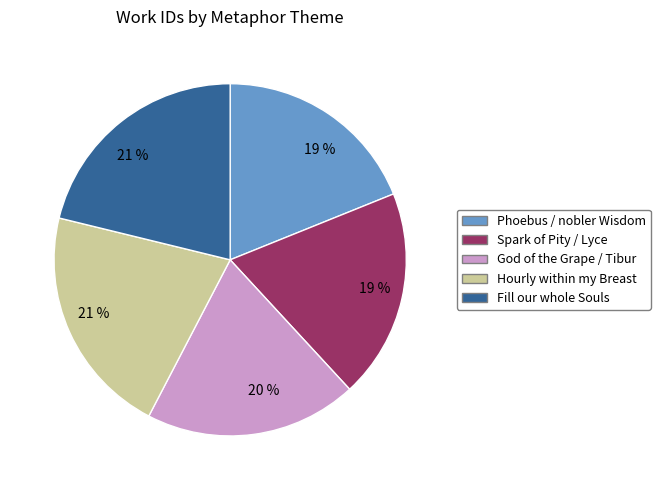

What percentage is the Spark of Pity / Lyce slice, to the nearest percent?

19%